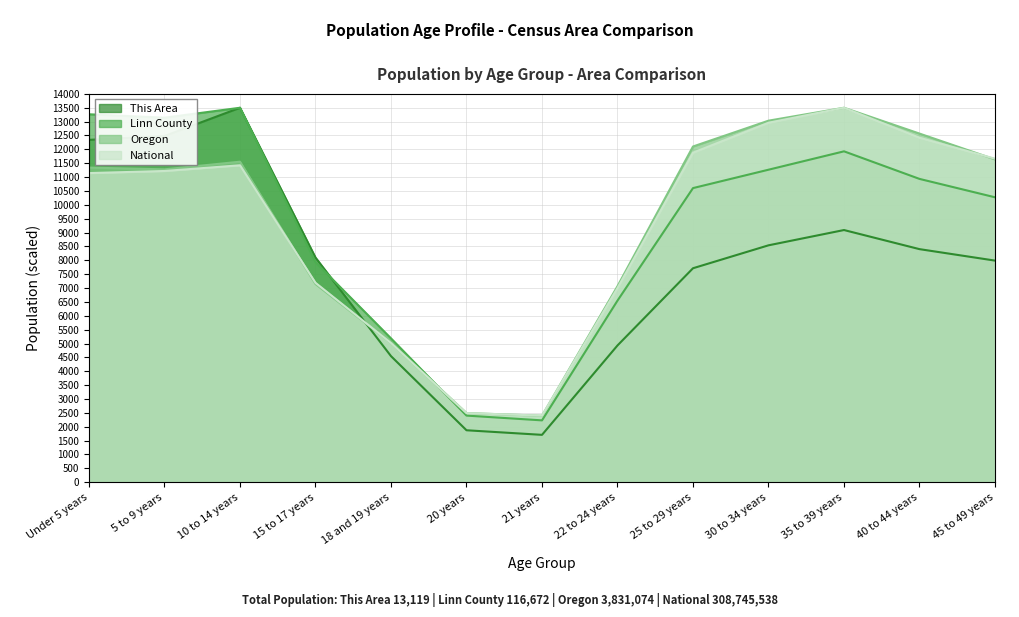

At 20 years, list the series in order from largest to smallest.

Oregon, National, Linn County, This Area